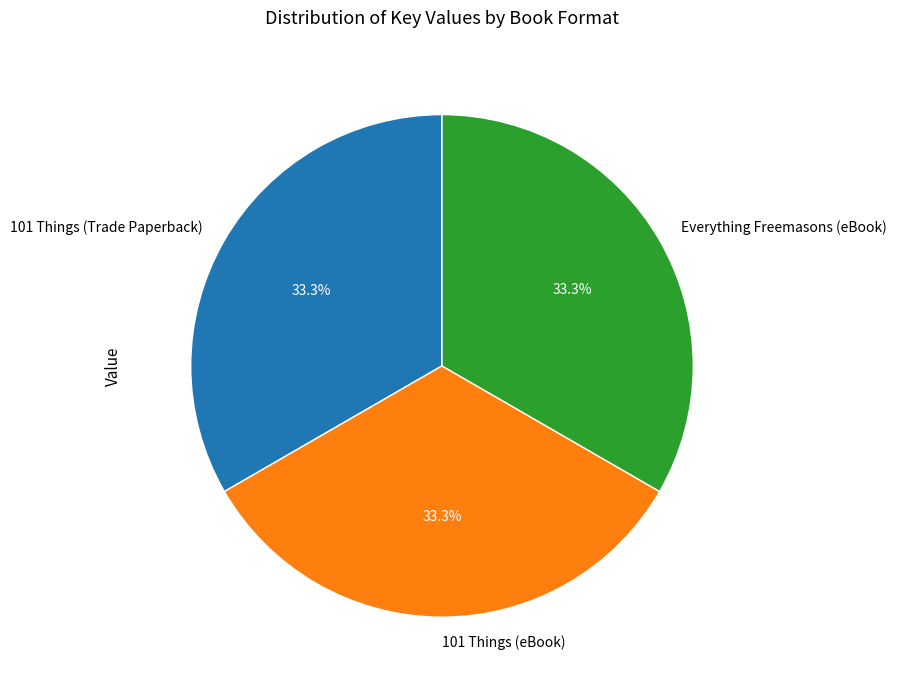

Does any single category account for the majority?

No